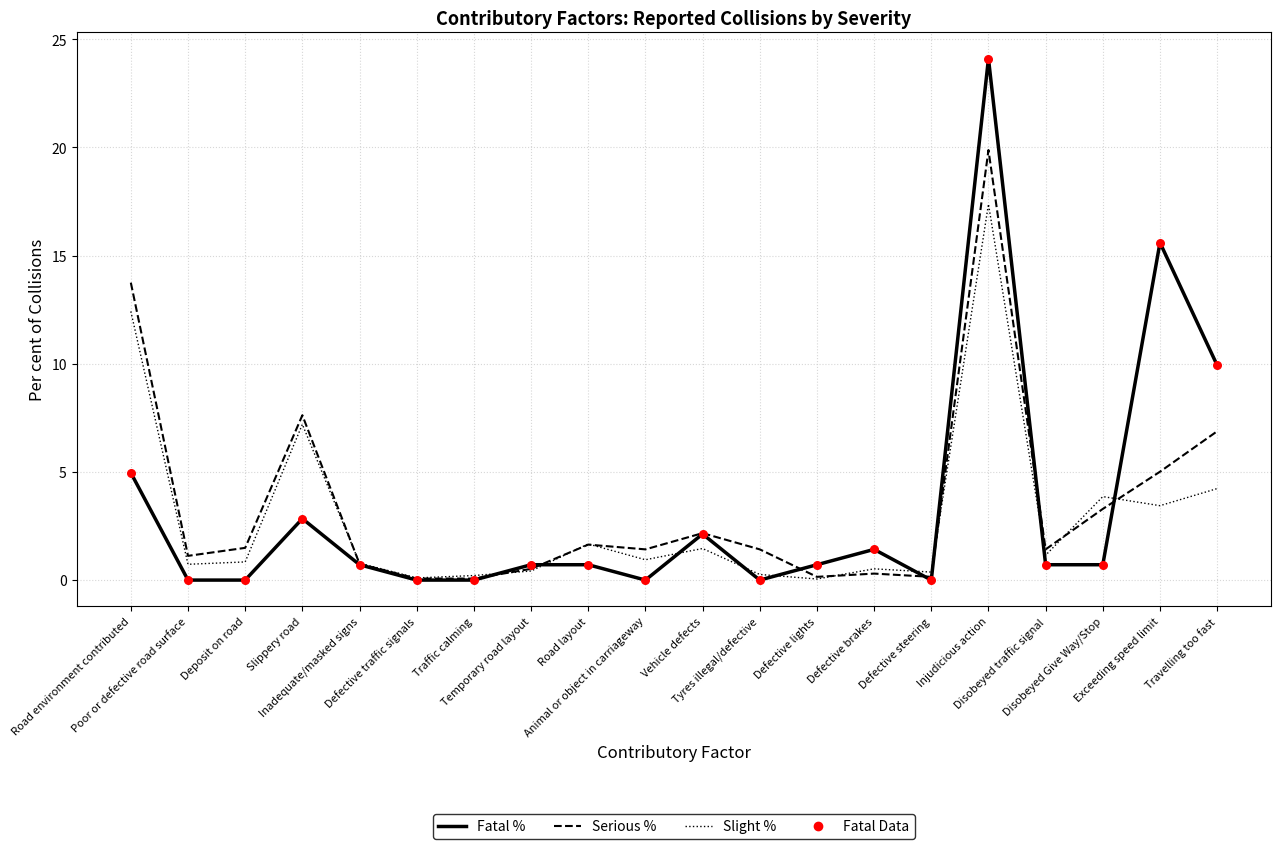

Which series has the largest range (max minus min)?

Fatal %